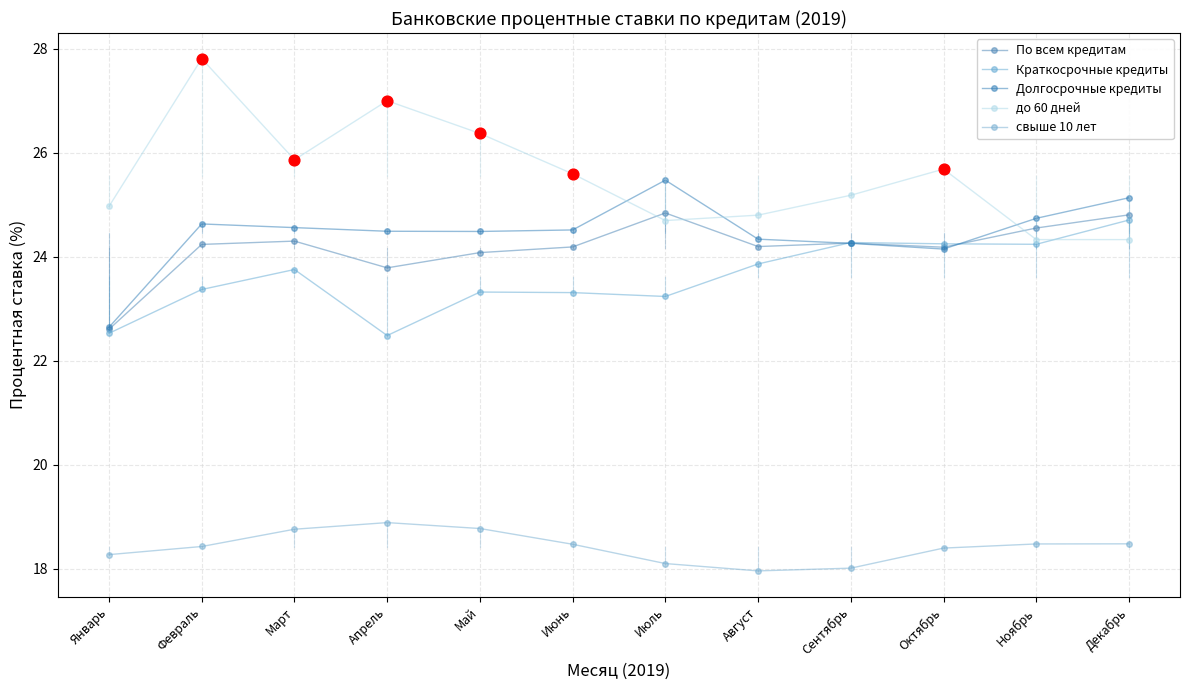

How many lines are shown in the chart?

5